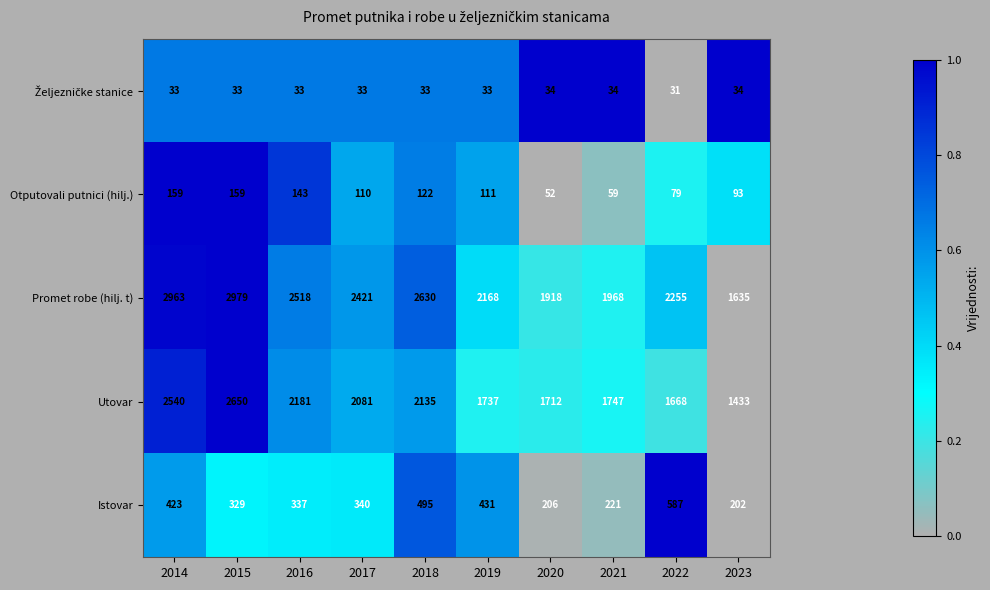

What is the maximum value shown in the chart?

2979